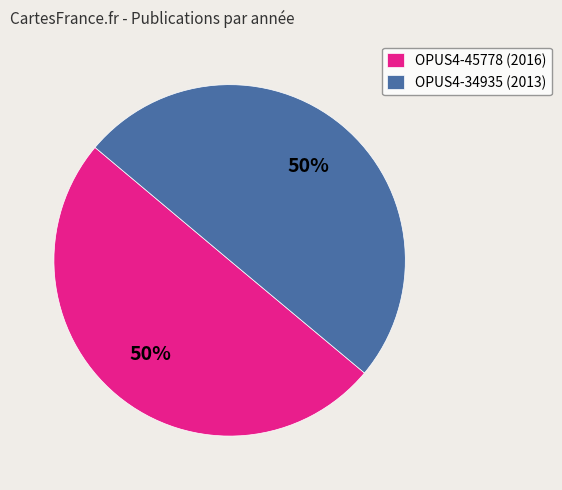

True or false: OPUS4-45778 (2016) accounts for 50% of the total.

True